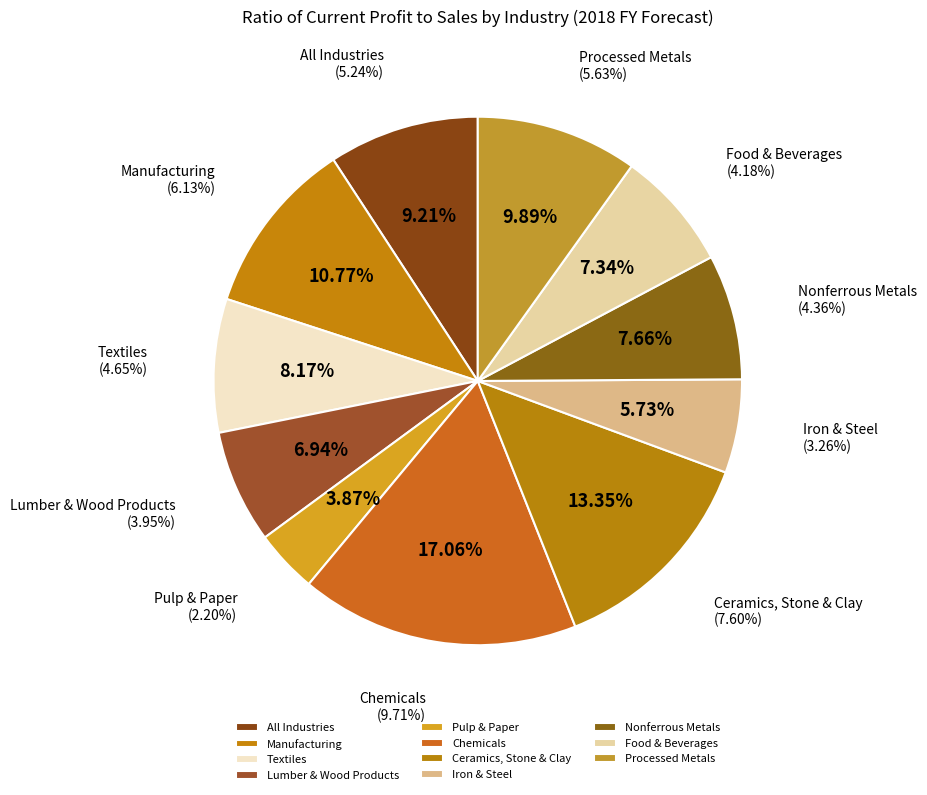

What portion of the pie excludes Lumber & Wood Products?

93.0%